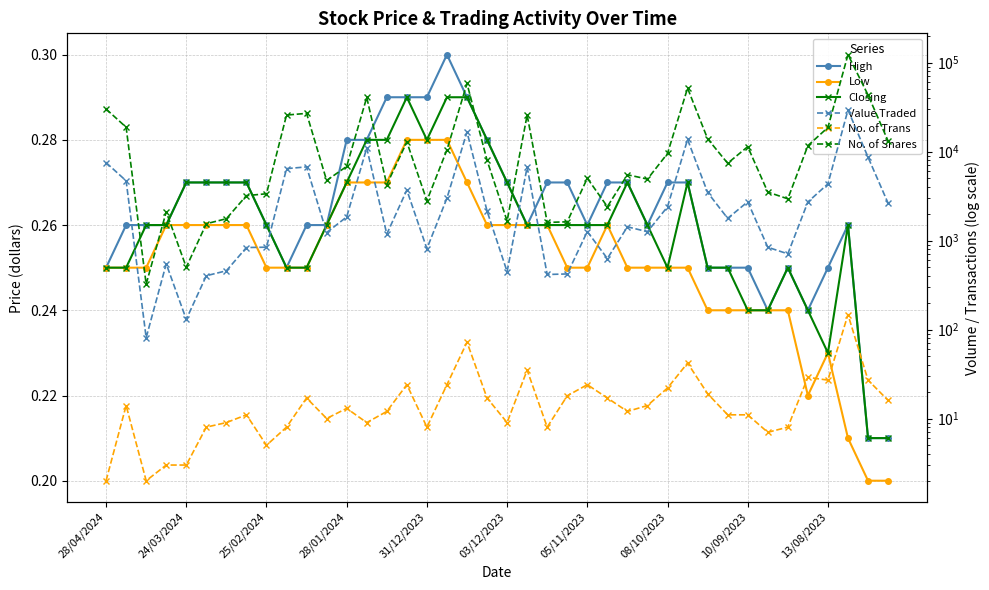

True or false: High has a value of 0.1 at 38.

False